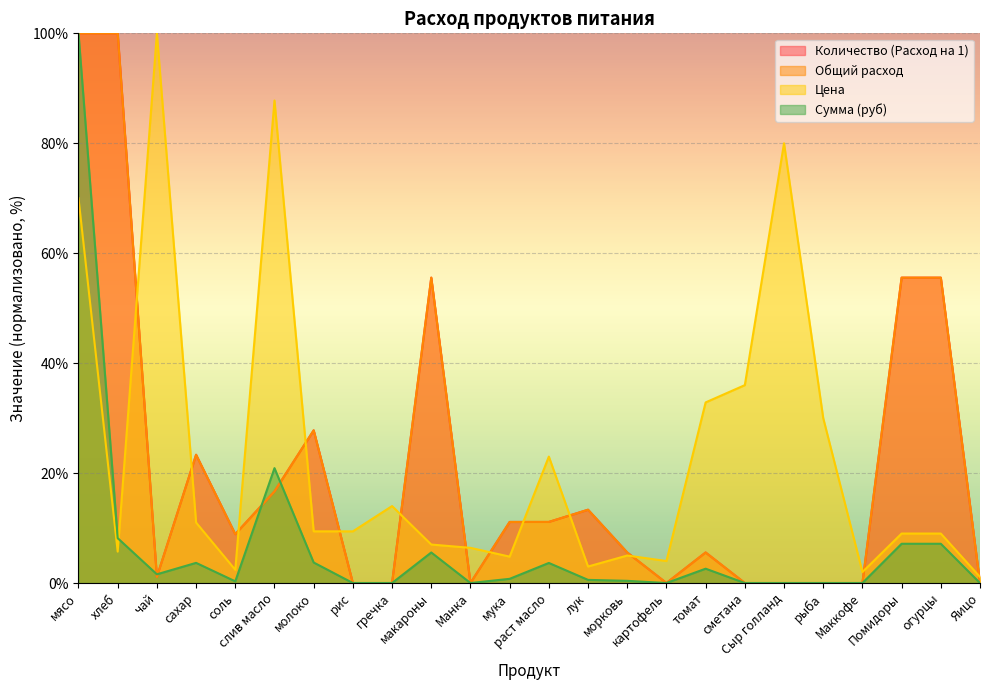

Reading left to right, what are all the values shown in this chart?

Количество (Расход на 1): 100.0	100.0	1.1	23.3	8.9	16.7	27.8	0.0	0.0	55.6	0.0	11.1	11.1	13.3	5.6	0.0	5.6	0.0	0.0	0.0	0.0	55.6	55.6	0.0
Общий расход: 100.0	100.0	1.1	23.3	8.9	16.7	27.8	0.0	0.0	55.6	0.0	11.1	11.1	13.3	5.6	0.0	5.6	0.0	0.0	0.0	0.0	55.6	55.6	0.0
Цена: 70.0	5.7	100.0	11.0	2.4	87.8	9.4	9.4	14.0	7.0	6.4	4.8	23.0	3.0	5.0	4.0	32.9	36.0	80.0	30.0	2.0	9.0	9.0	1.1
Сумма (руб): 100.0	8.2	1.6	3.7	0.3	20.9	3.7	0.0	0.0	5.6	0.0	0.8	3.7	0.6	0.4	0.0	2.6	0.0	0.0	0.0	0.0	7.1	7.1	0.0